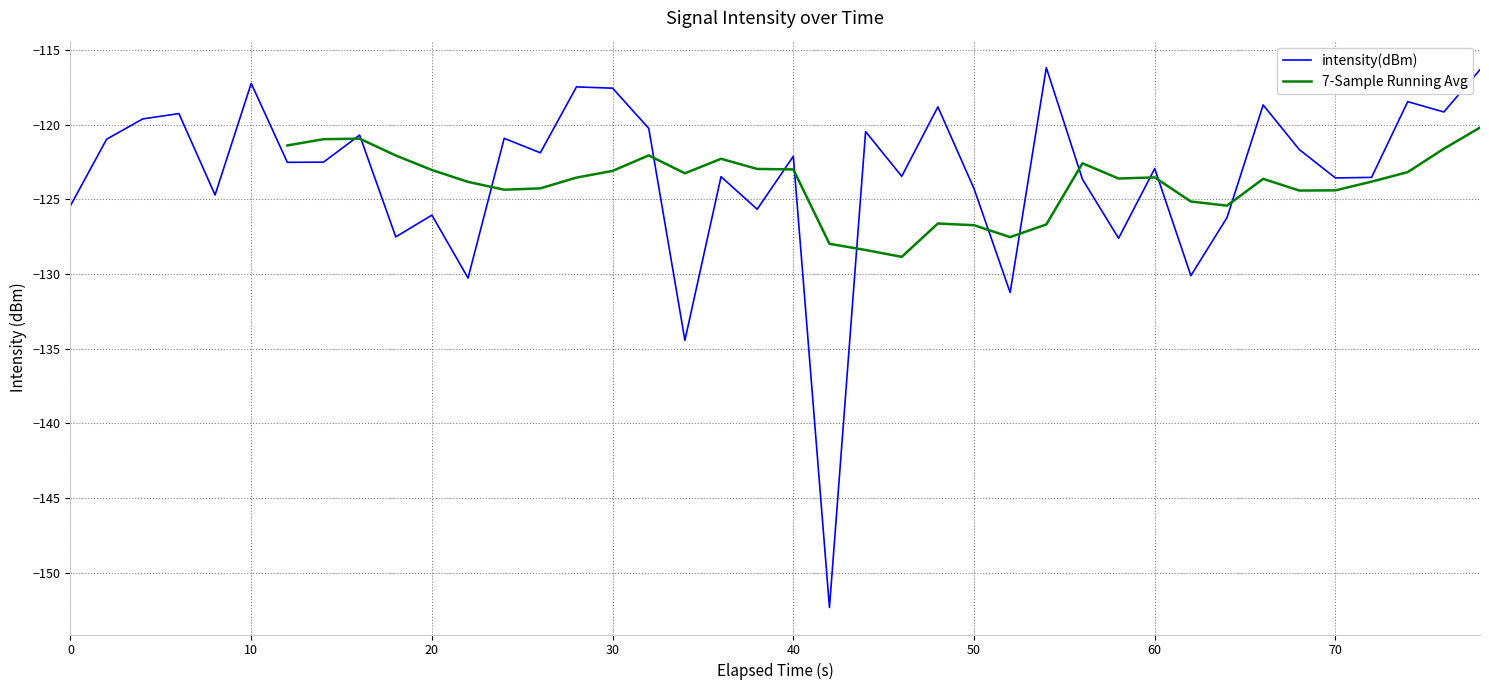

Is it true that intensity(dBm) equals -42.4 at 40?

False